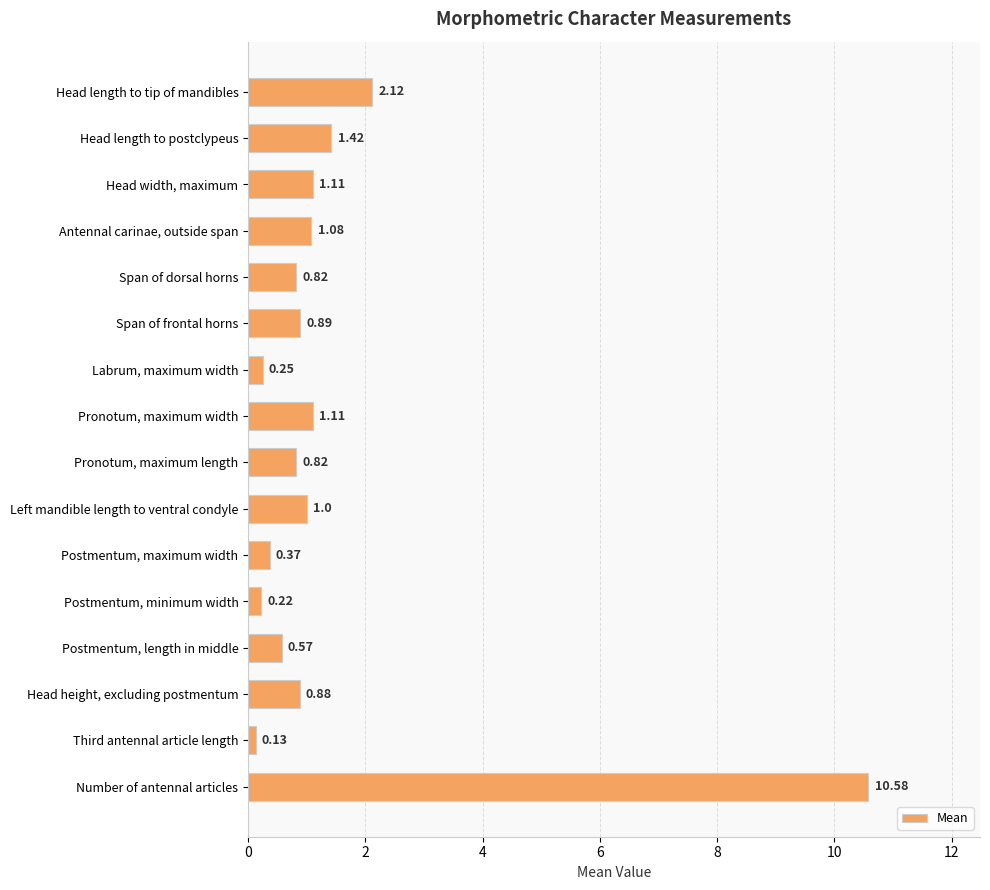

What is the label of the 11th bar from the top?

Postmentum, maximum width